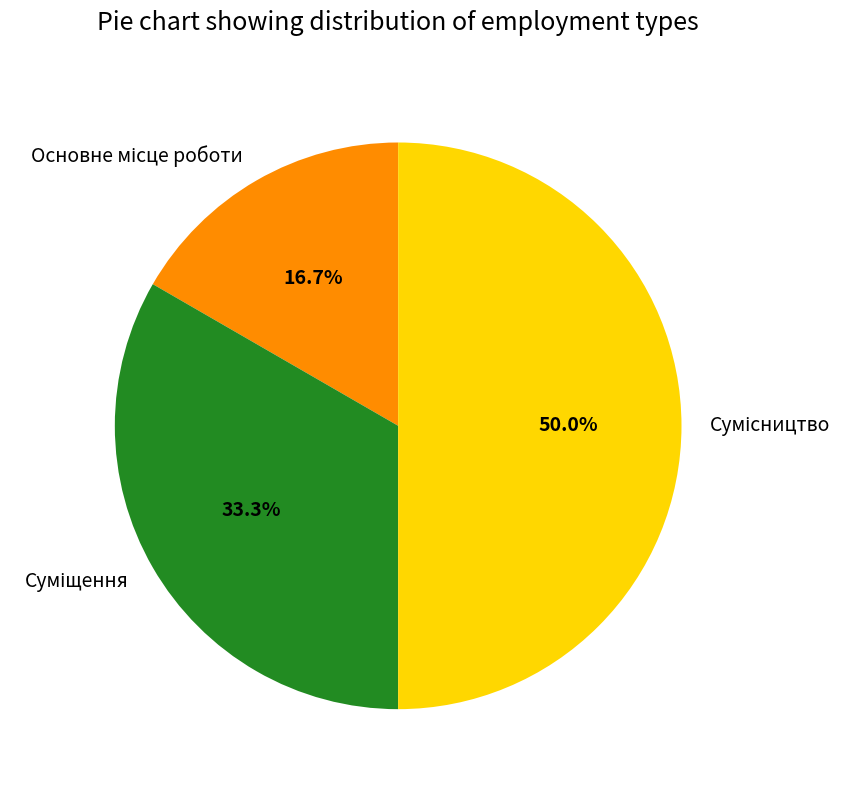

Which category has the smallest portion of the pie?

Основне місце роботи